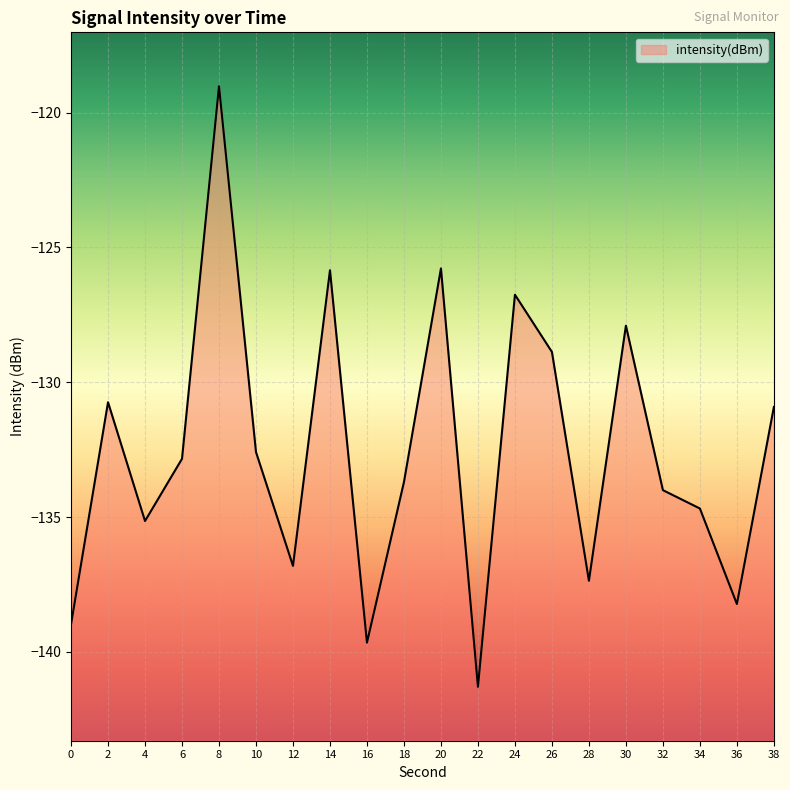

What is the value of the 4th point from the left?

-132.8